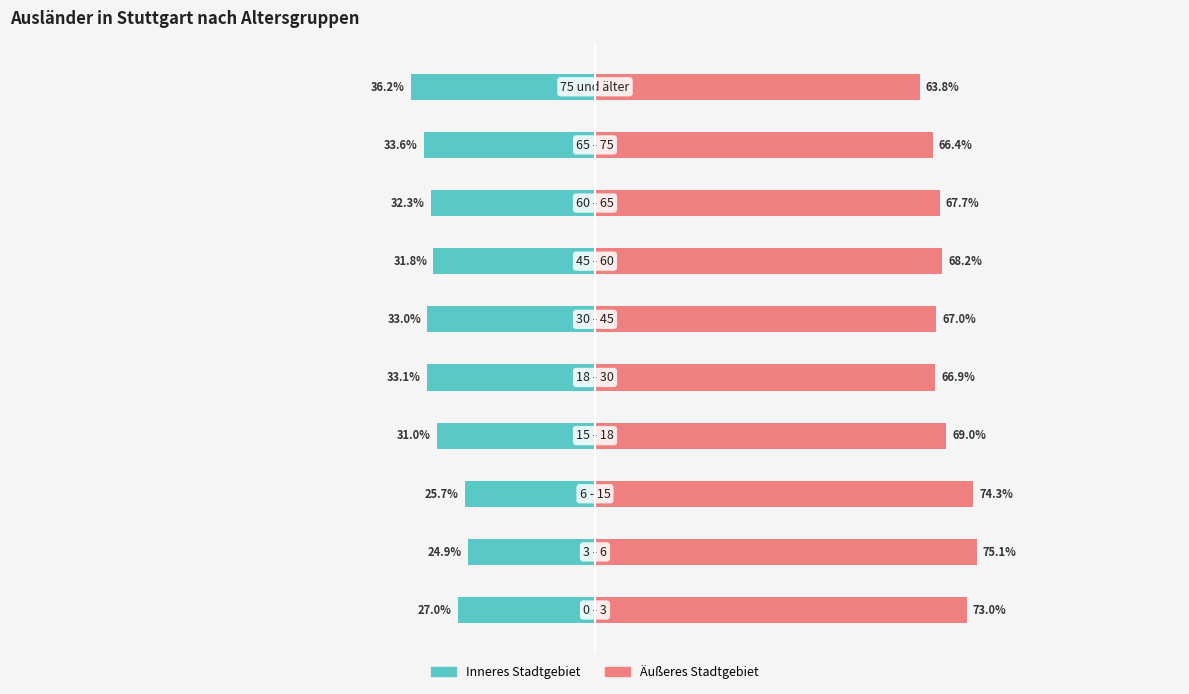

What is the average value of the Inneres Stadtgebiet series?

-30.8